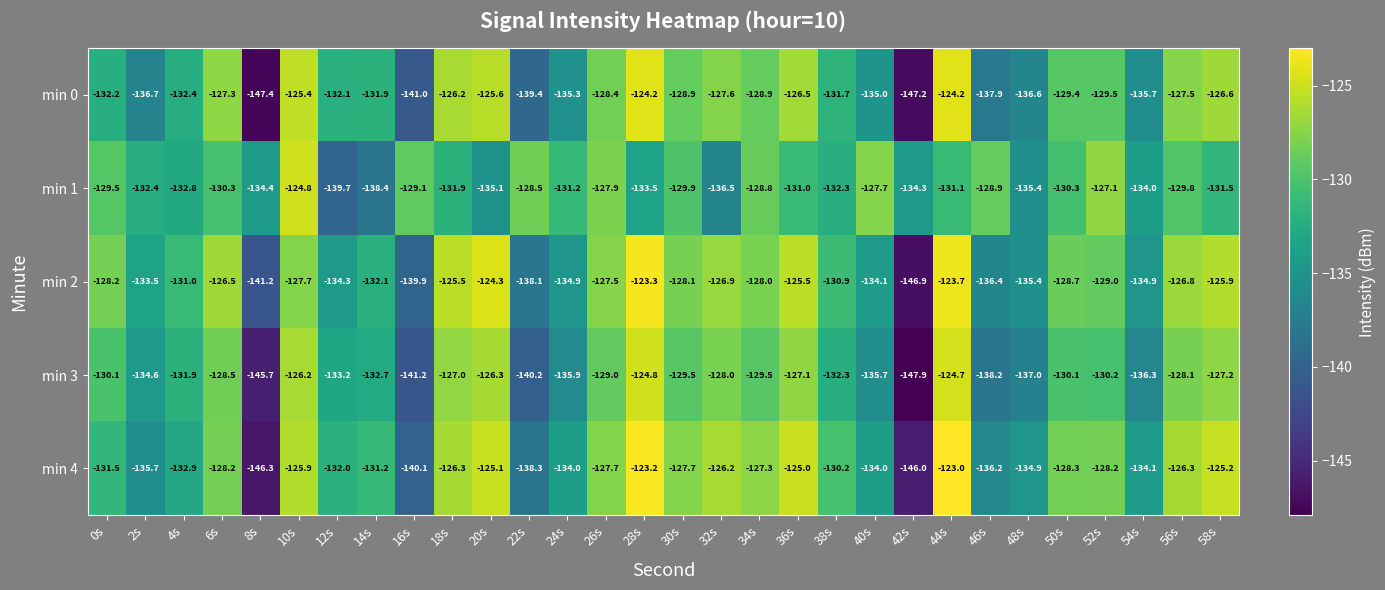

True or false: min 2 has a value of -213.4 at 34s.

False